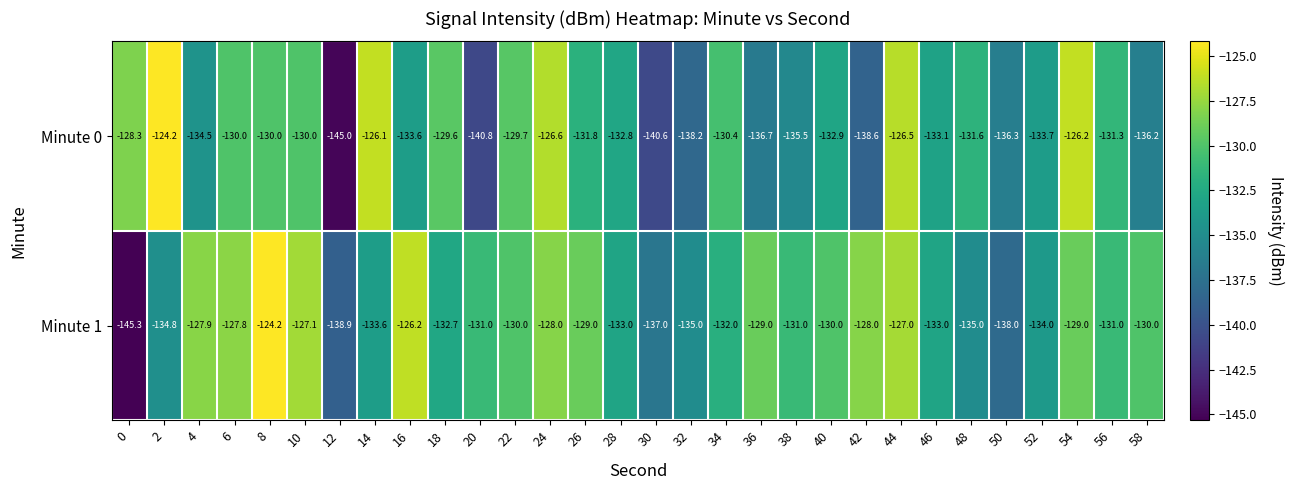

List the series in order of their overall mean, highest first.

Minute 1, Minute 0